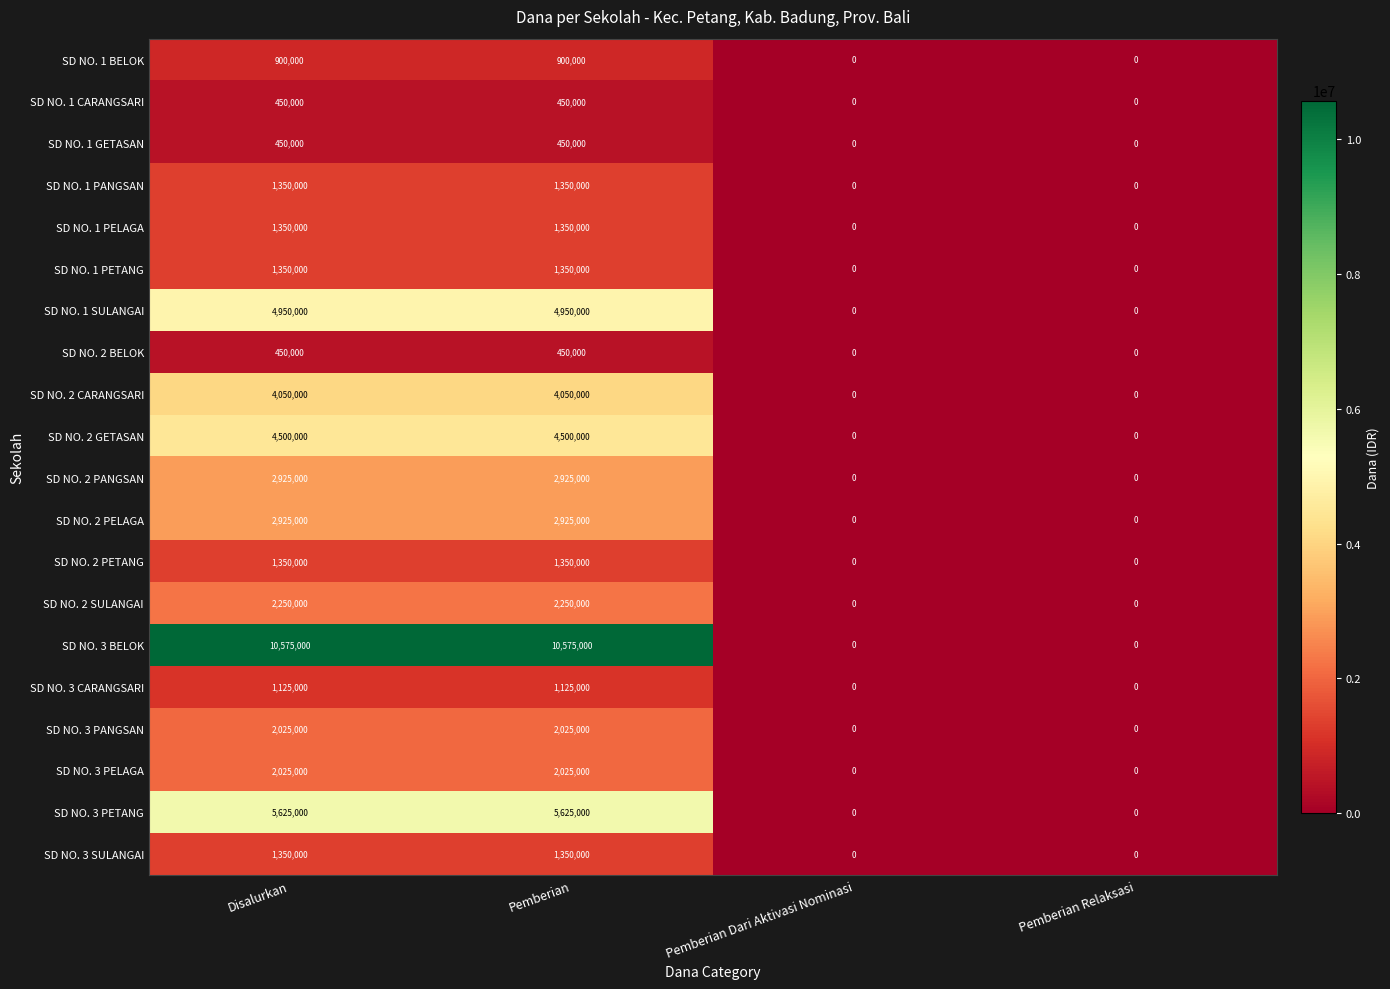

Read the SD NO. 1 PELAGA value at Pemberian.

1350000